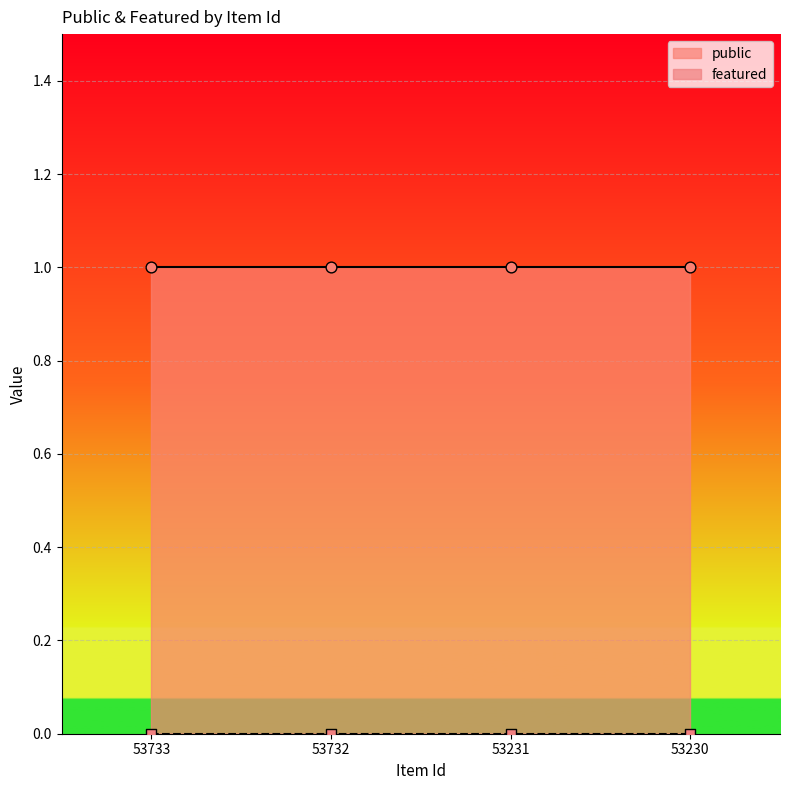

What is the total value across all series at 53732?

1